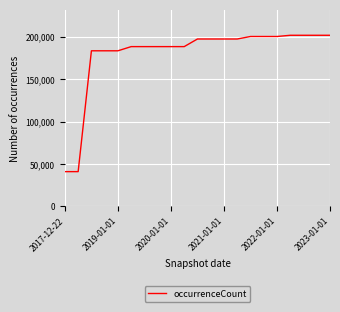

What is the minimum value shown in the chart?

41032